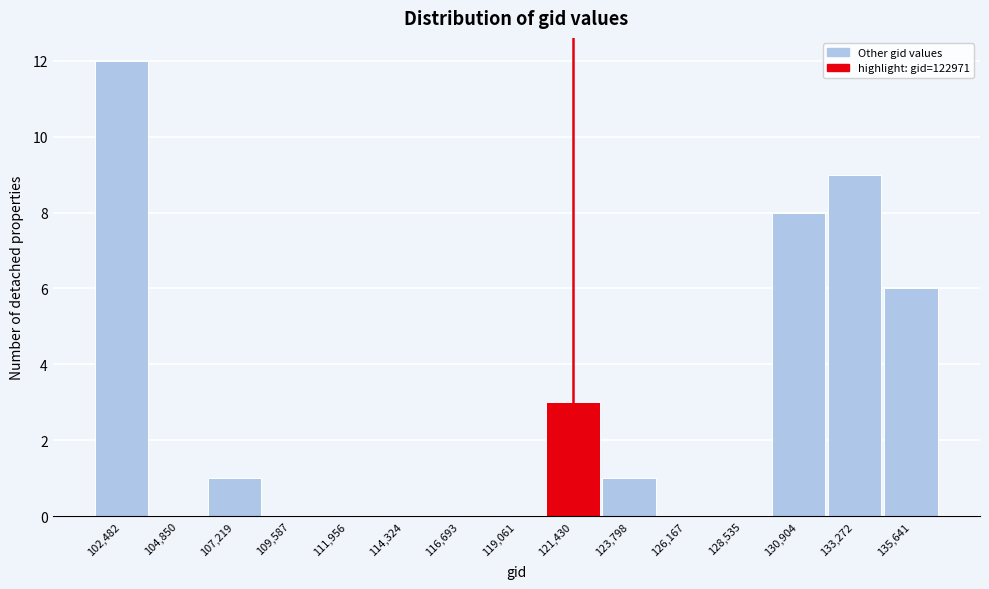

Reading right to left, transcribe all the data shown in this chart.

135,641=6	133,272=9	130,904=8	128,535=0	126,167=0	123,798=1	121,430=3	119,061=0	116,693=0	114,324=0	111,956=0	109,587=0	107,219=1	104,850=0	102,482=12